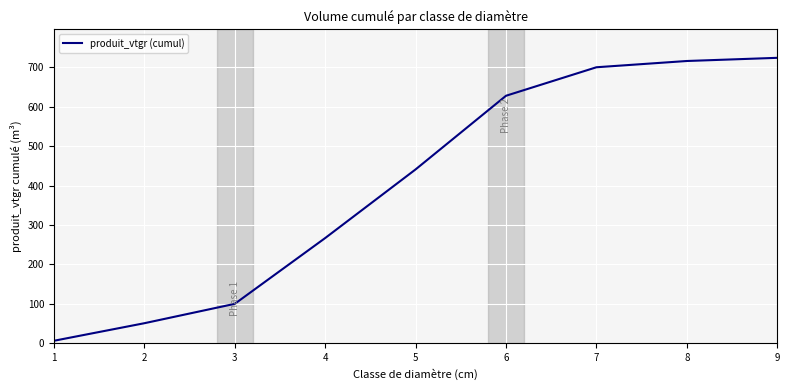

At which label does the data first exceed 440?

5